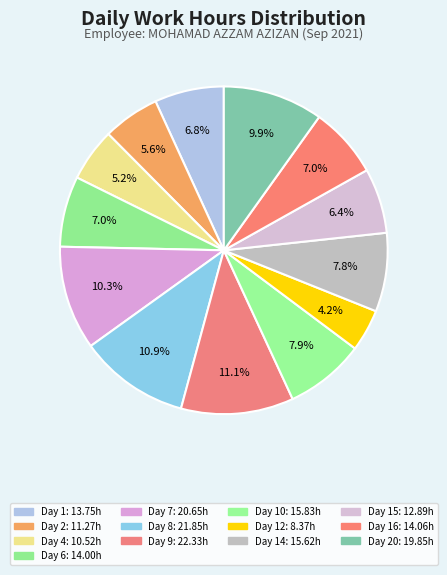

How many slices are in this pie chart?

13